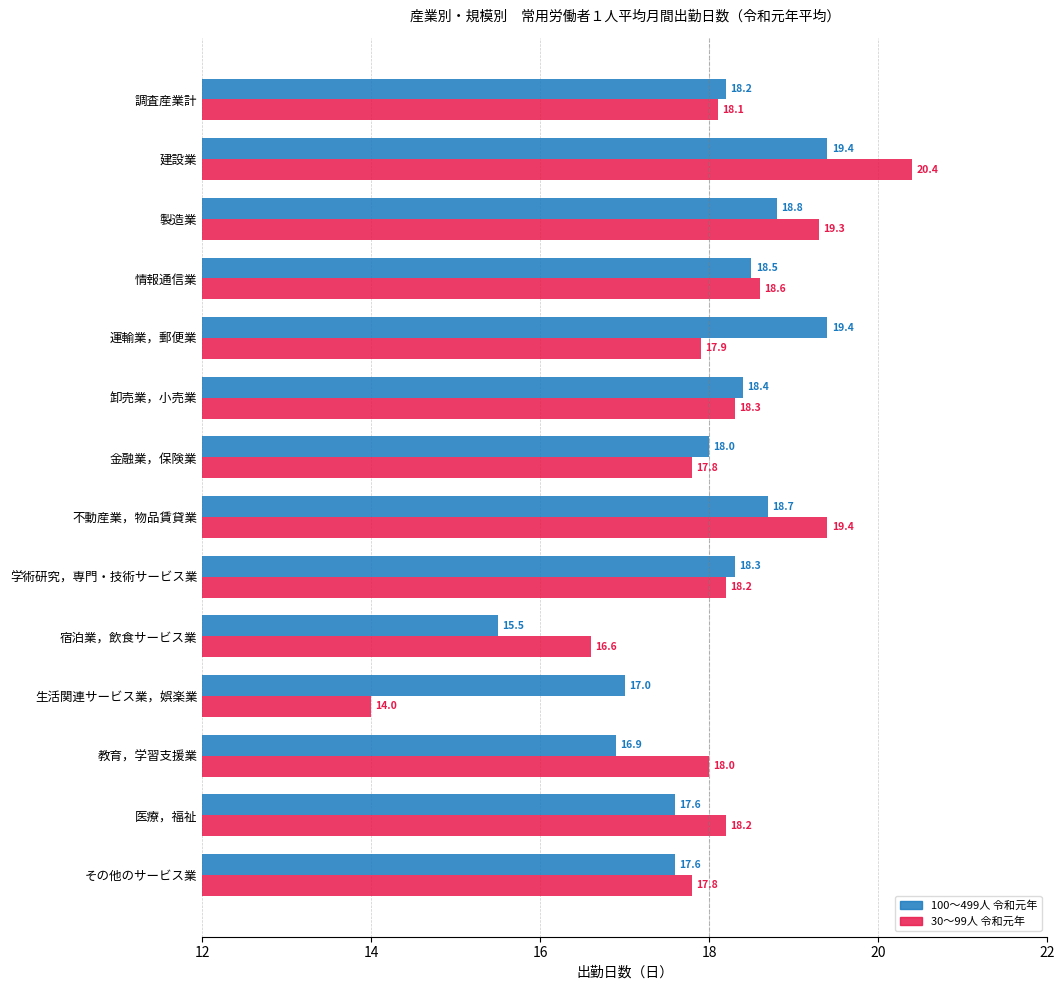

What is the difference between the maximum and minimum values in the 100～499人 令和元年 series?

3.9